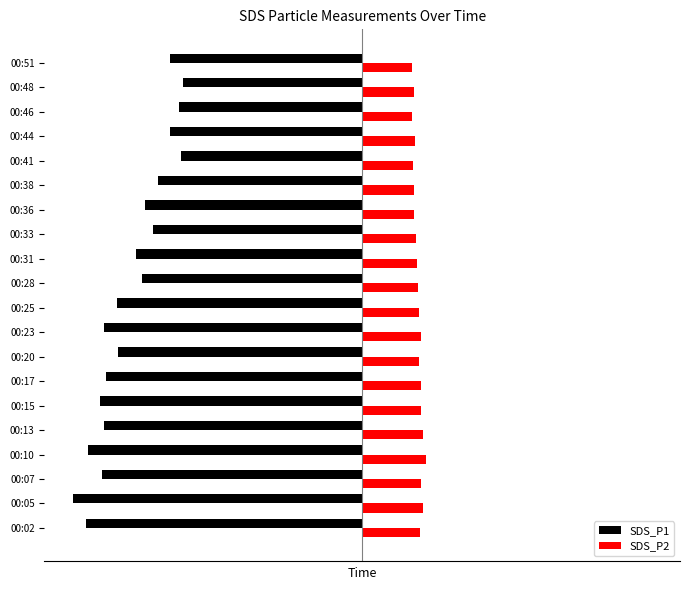

Rank the categories by SDS_P2 value from lowest to highest.

00:51, 00:46, 00:41, 00:38, 00:48, 00:36, 00:44, 00:33, 00:31, 00:28, 00:25, 00:20, 00:02, 00:07, 00:17, 00:15, 00:23, 00:13, 00:05, 00:10